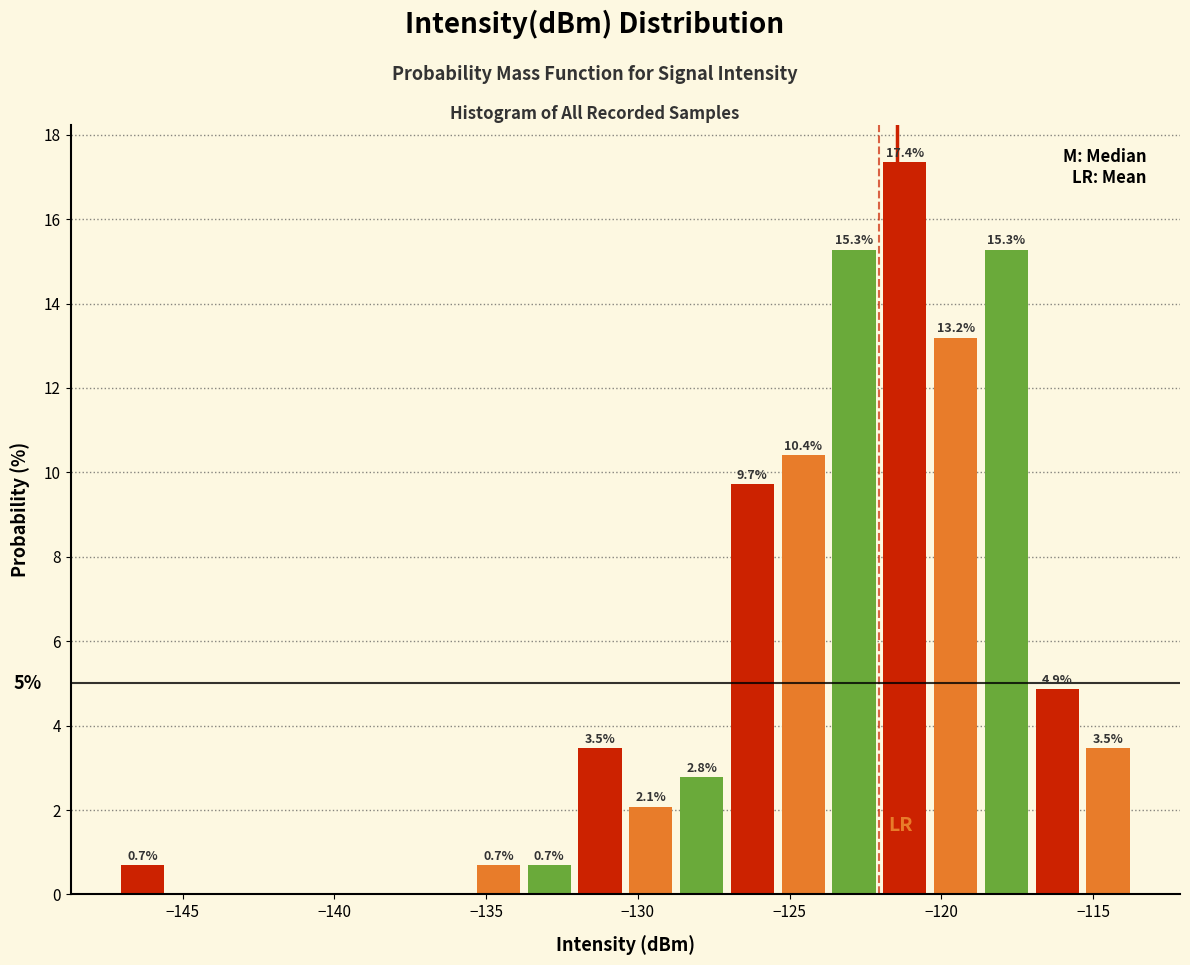

Read against the x-axis, roughly where is the centre of the tallest bar?

-121.0